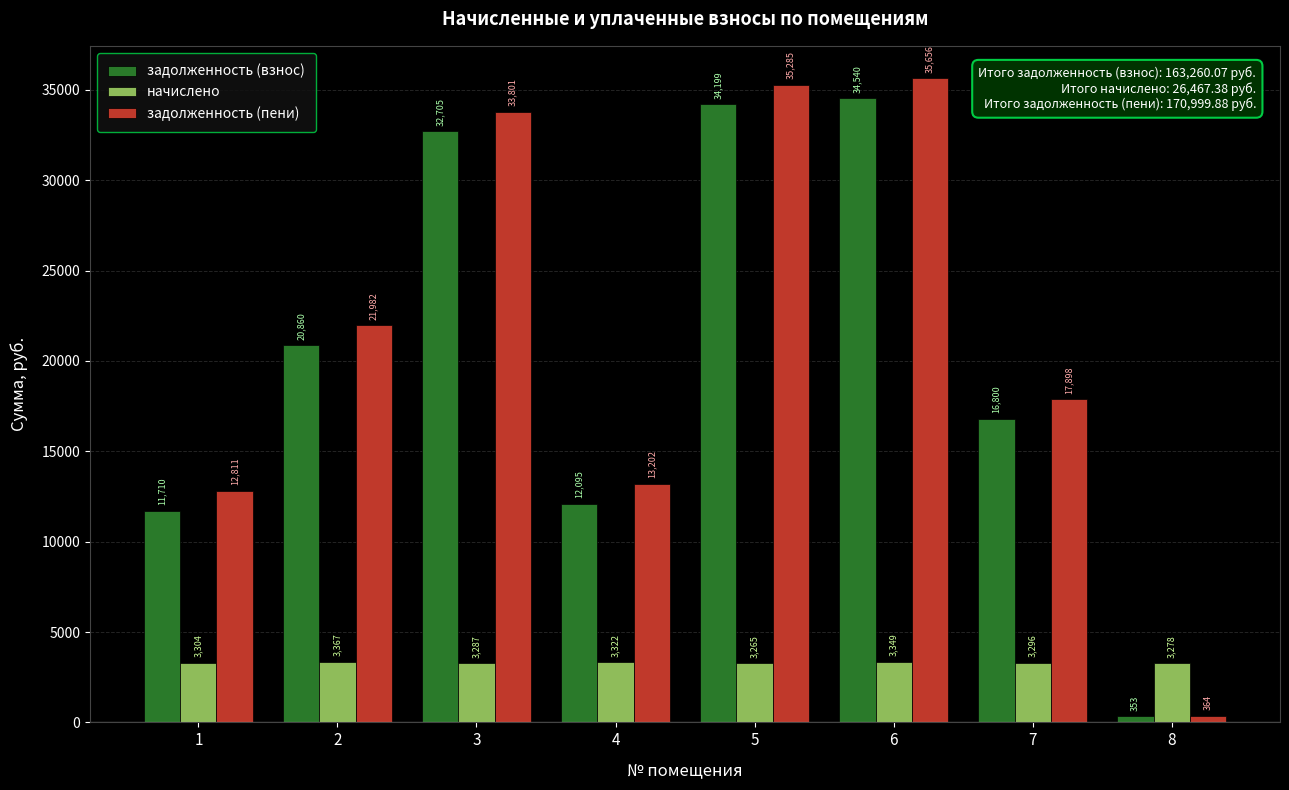

At which label does задолженность (пени) reach its minimum?

8